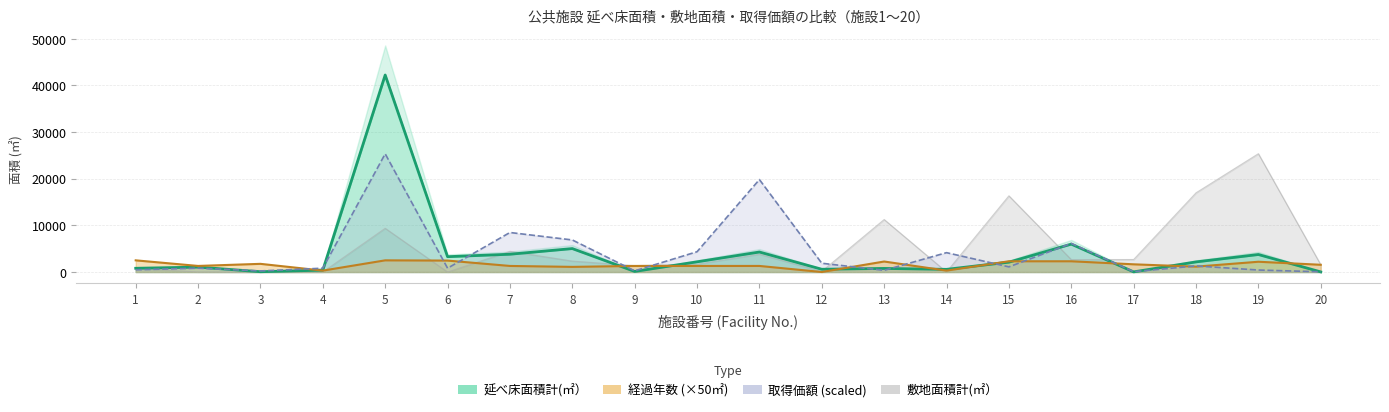

What is the value of the 敷地面積計(㎡） point at the 9th from the left?

1370.6